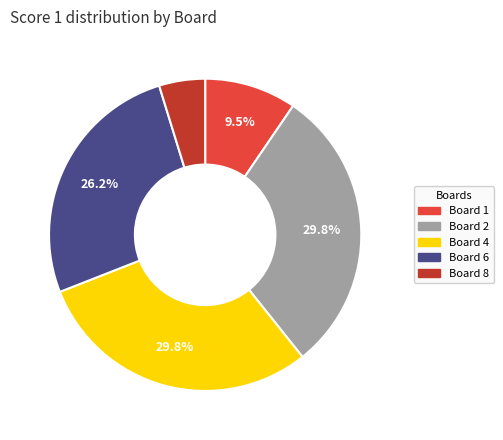

Which category has the smallest portion of the pie?

Board 8